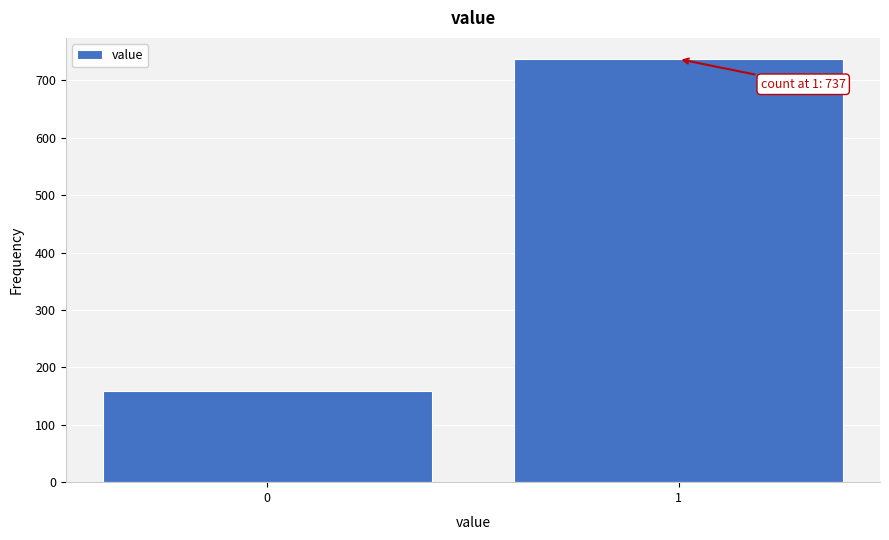

Reading right to left, list all the values displayed in this chart.

737	159